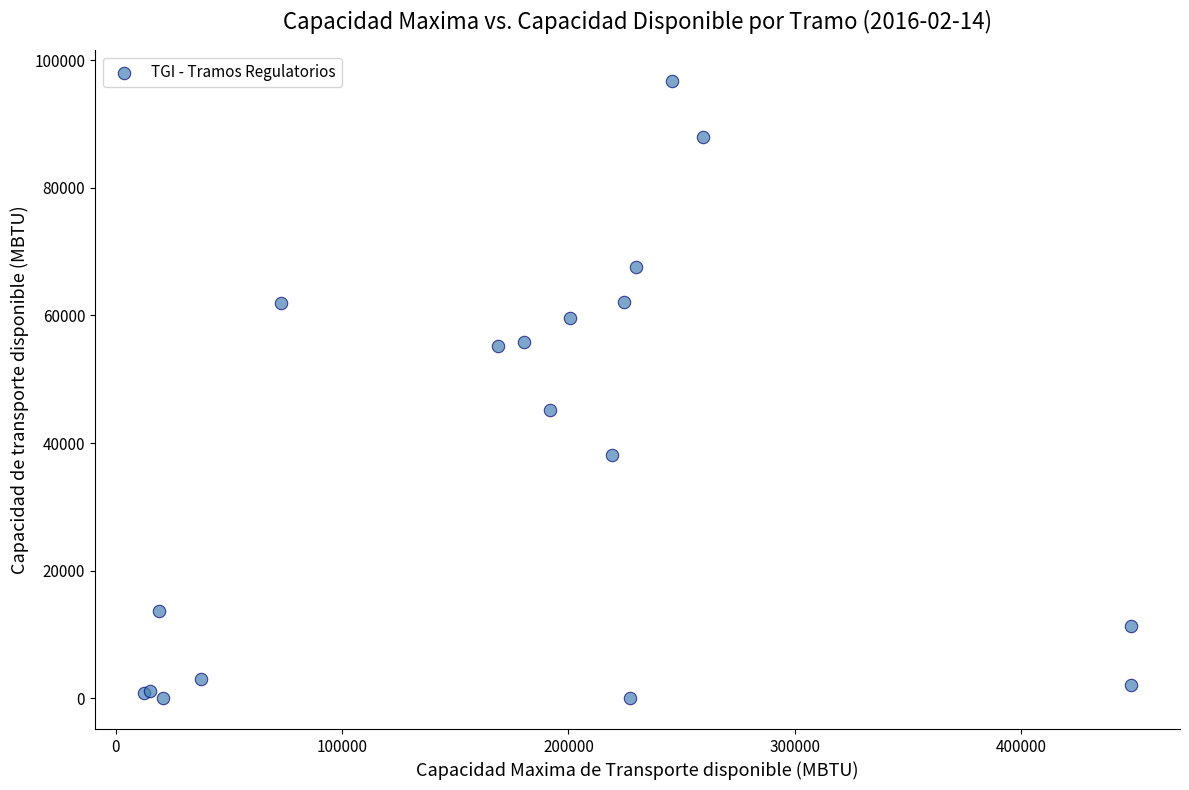

What Y value in the scatter plot is closest to 48392?

45146.9